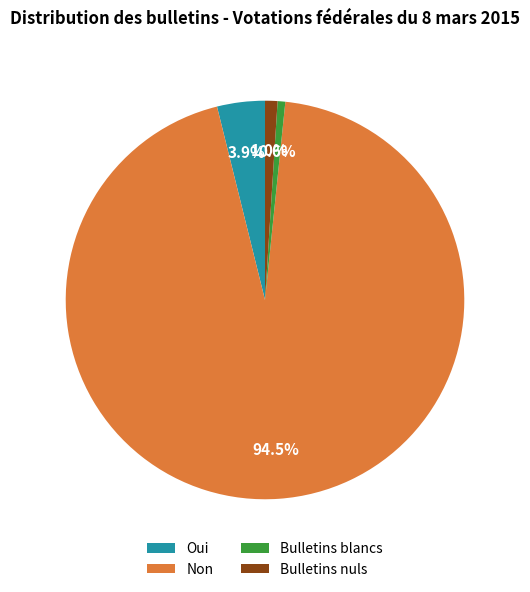

How many slices are in this pie chart?

4